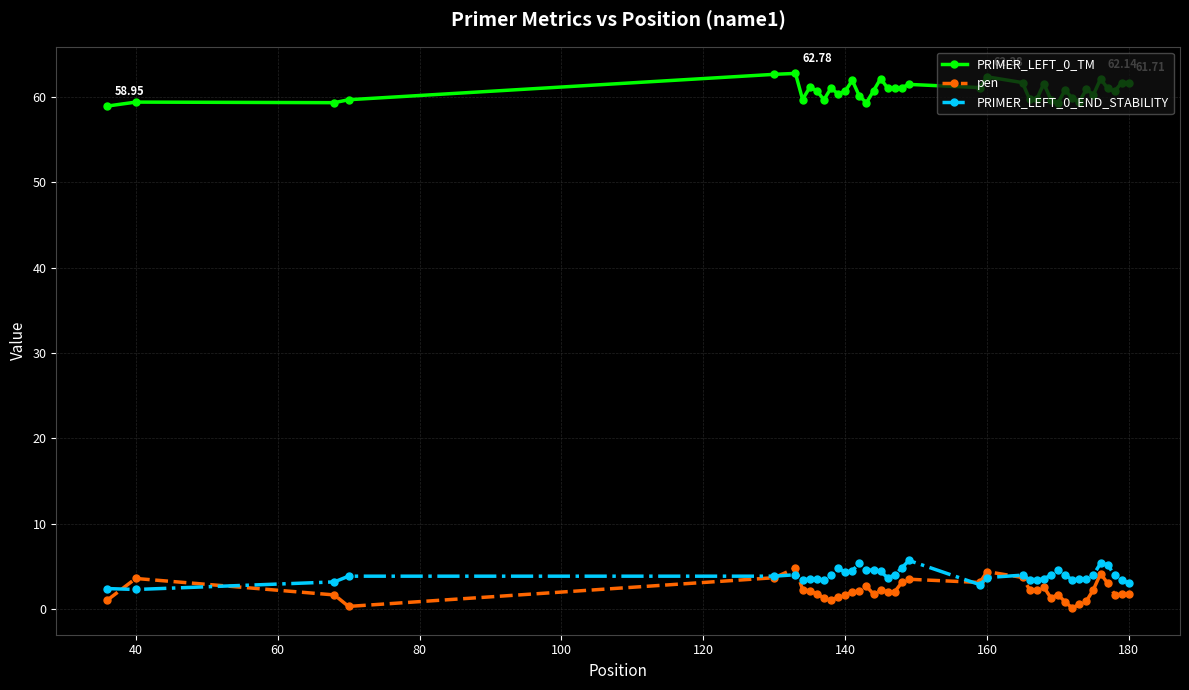

True or false: pen has more than 1 points higher than both neighbors.

True